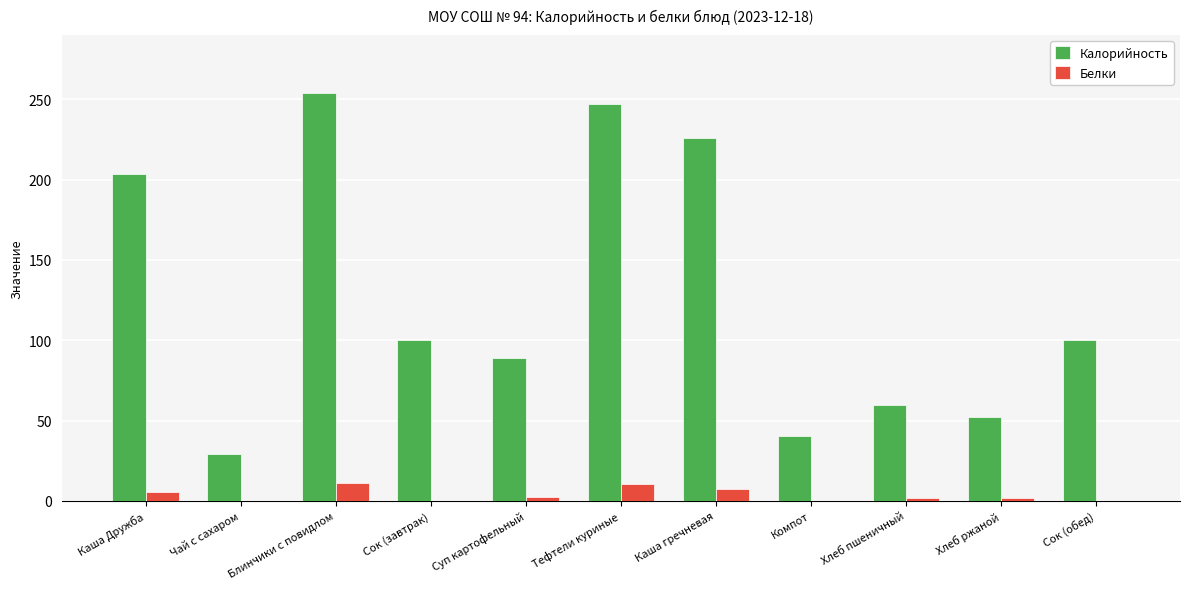

The value of Калорийность at Хлеб пшеничный is 86.8. True or false?

False